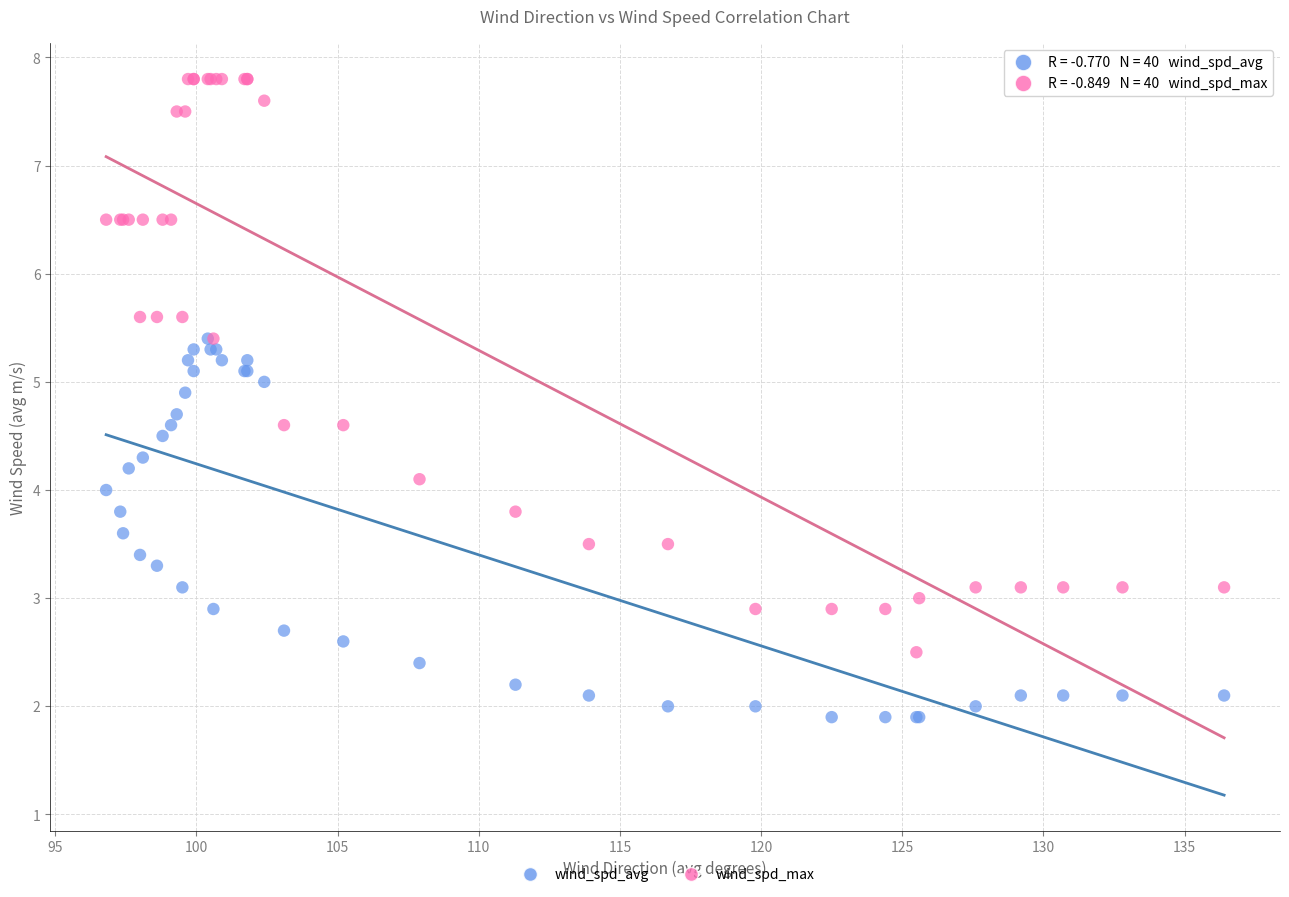

Which series contains the highest Y value?

wind_spd_max